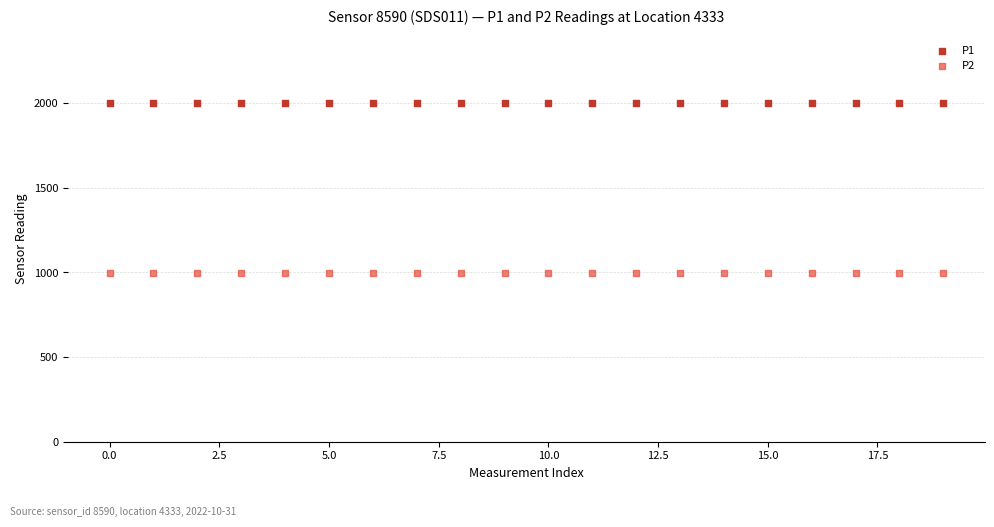

Which series reaches the maximum Y coordinate?

P1